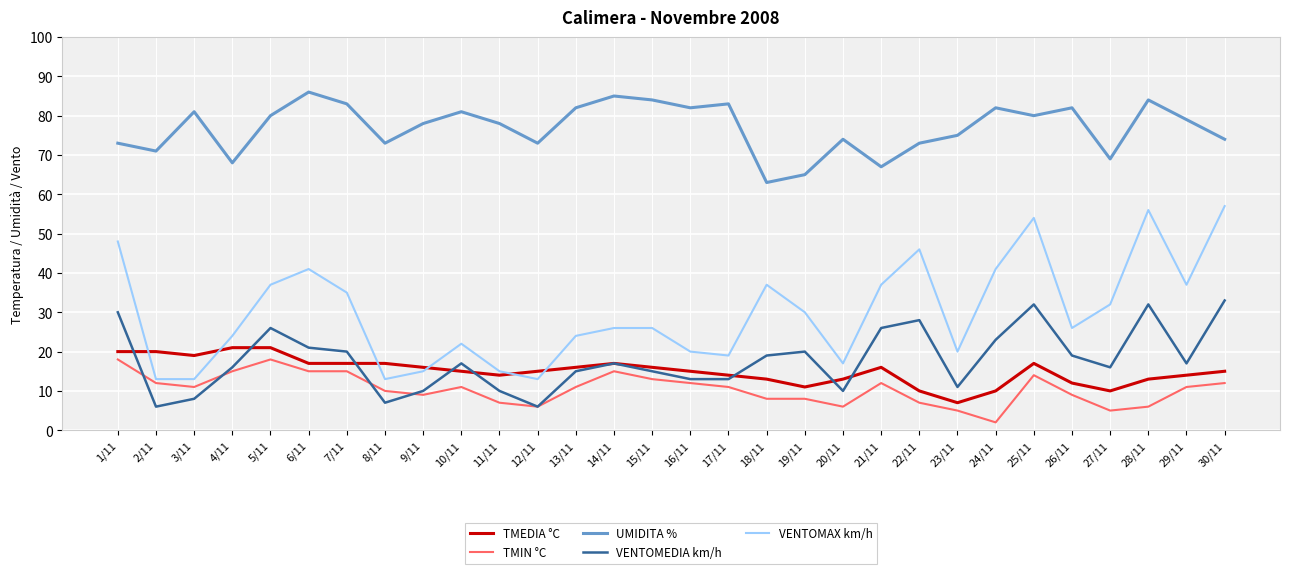

At which label does TMIN °C reach its minimum?

24/11